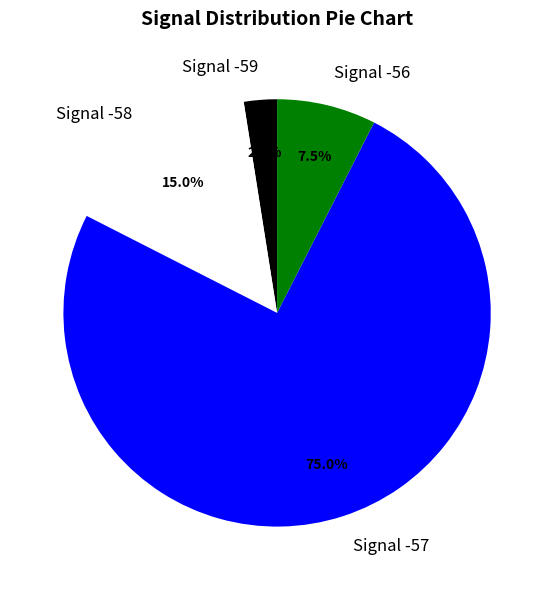

Approximately how many times larger is the value at Signal -56 compared to Signal -58?

0.5